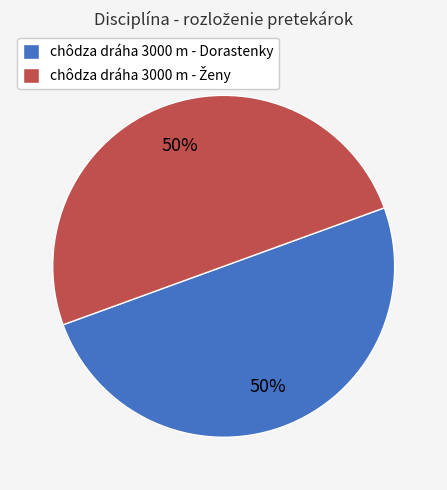

What percentage is the chôdza dráha 3000 m - Dorastenky slice, to the nearest percent?

50%